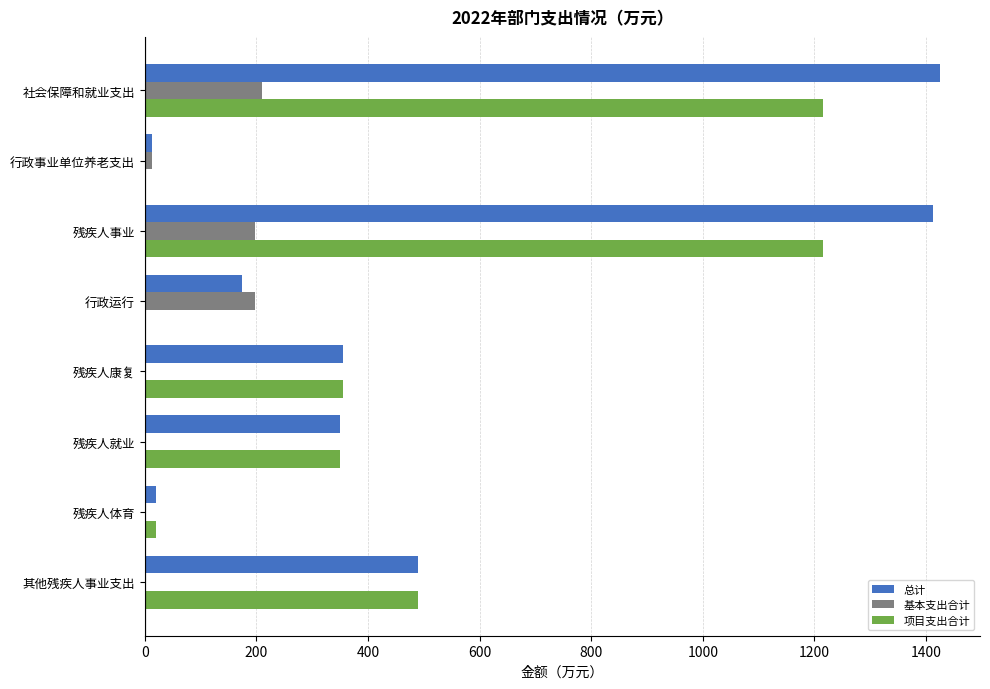

What is the approximate value of 基本支出合计 at 行政运行?

197.1